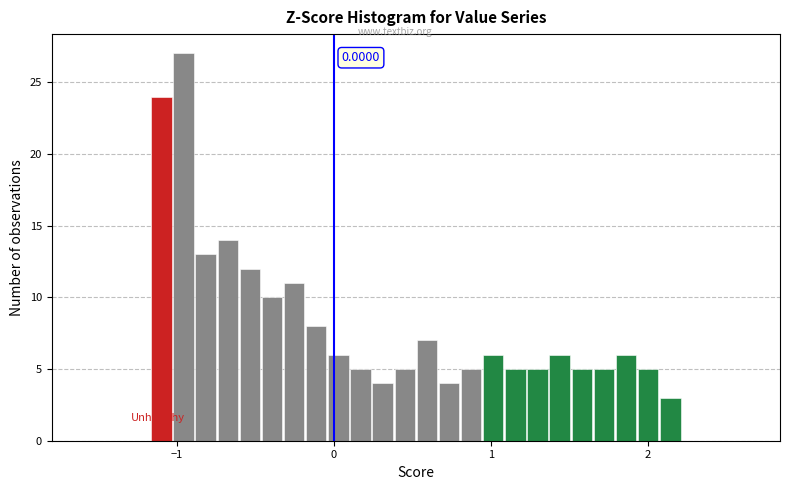

Around what value on the x-axis is the tallest bar? Give the approximate position of its centre, as read against the axis.

-1.0